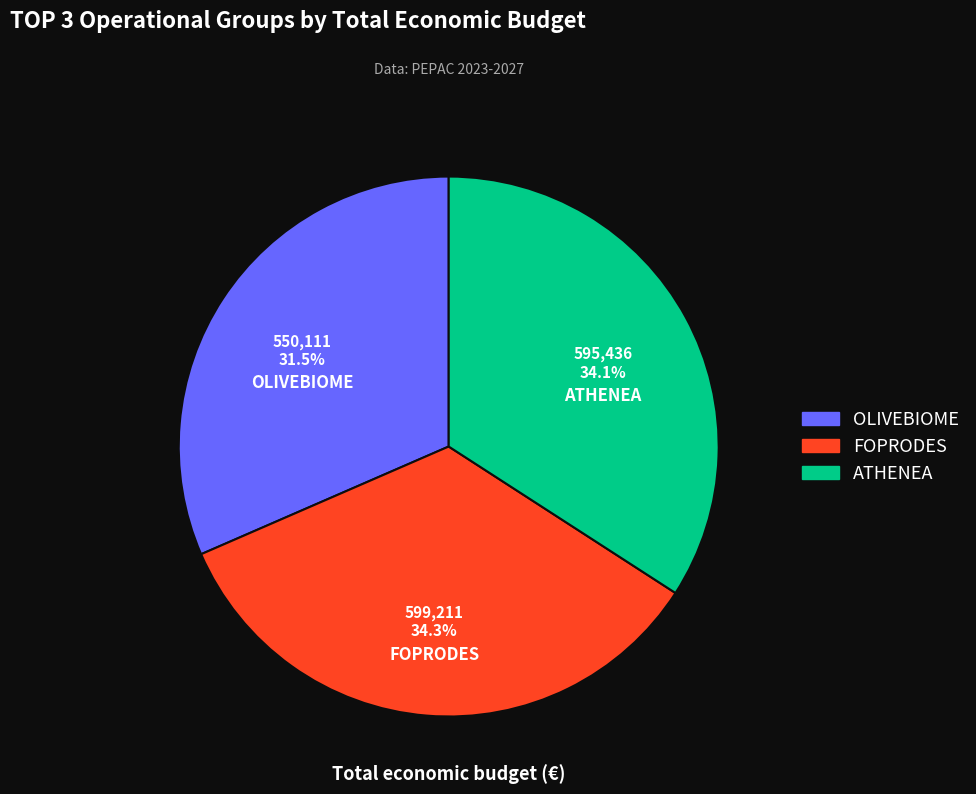

Count the number of slices in the pie.

3